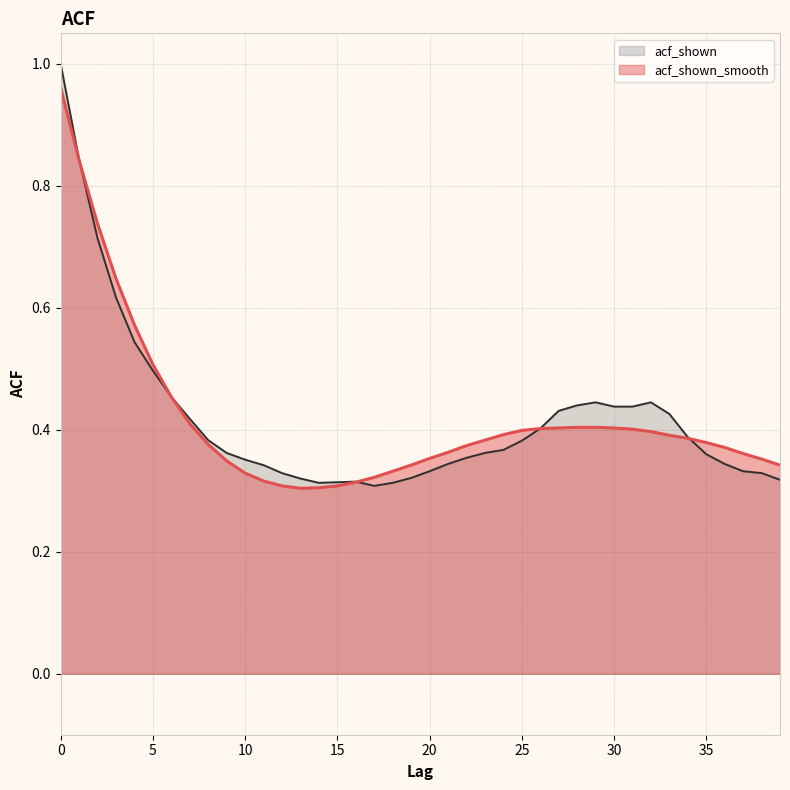

Where do acf_shown and acf_shown_smooth first cross each other?

1 and 2